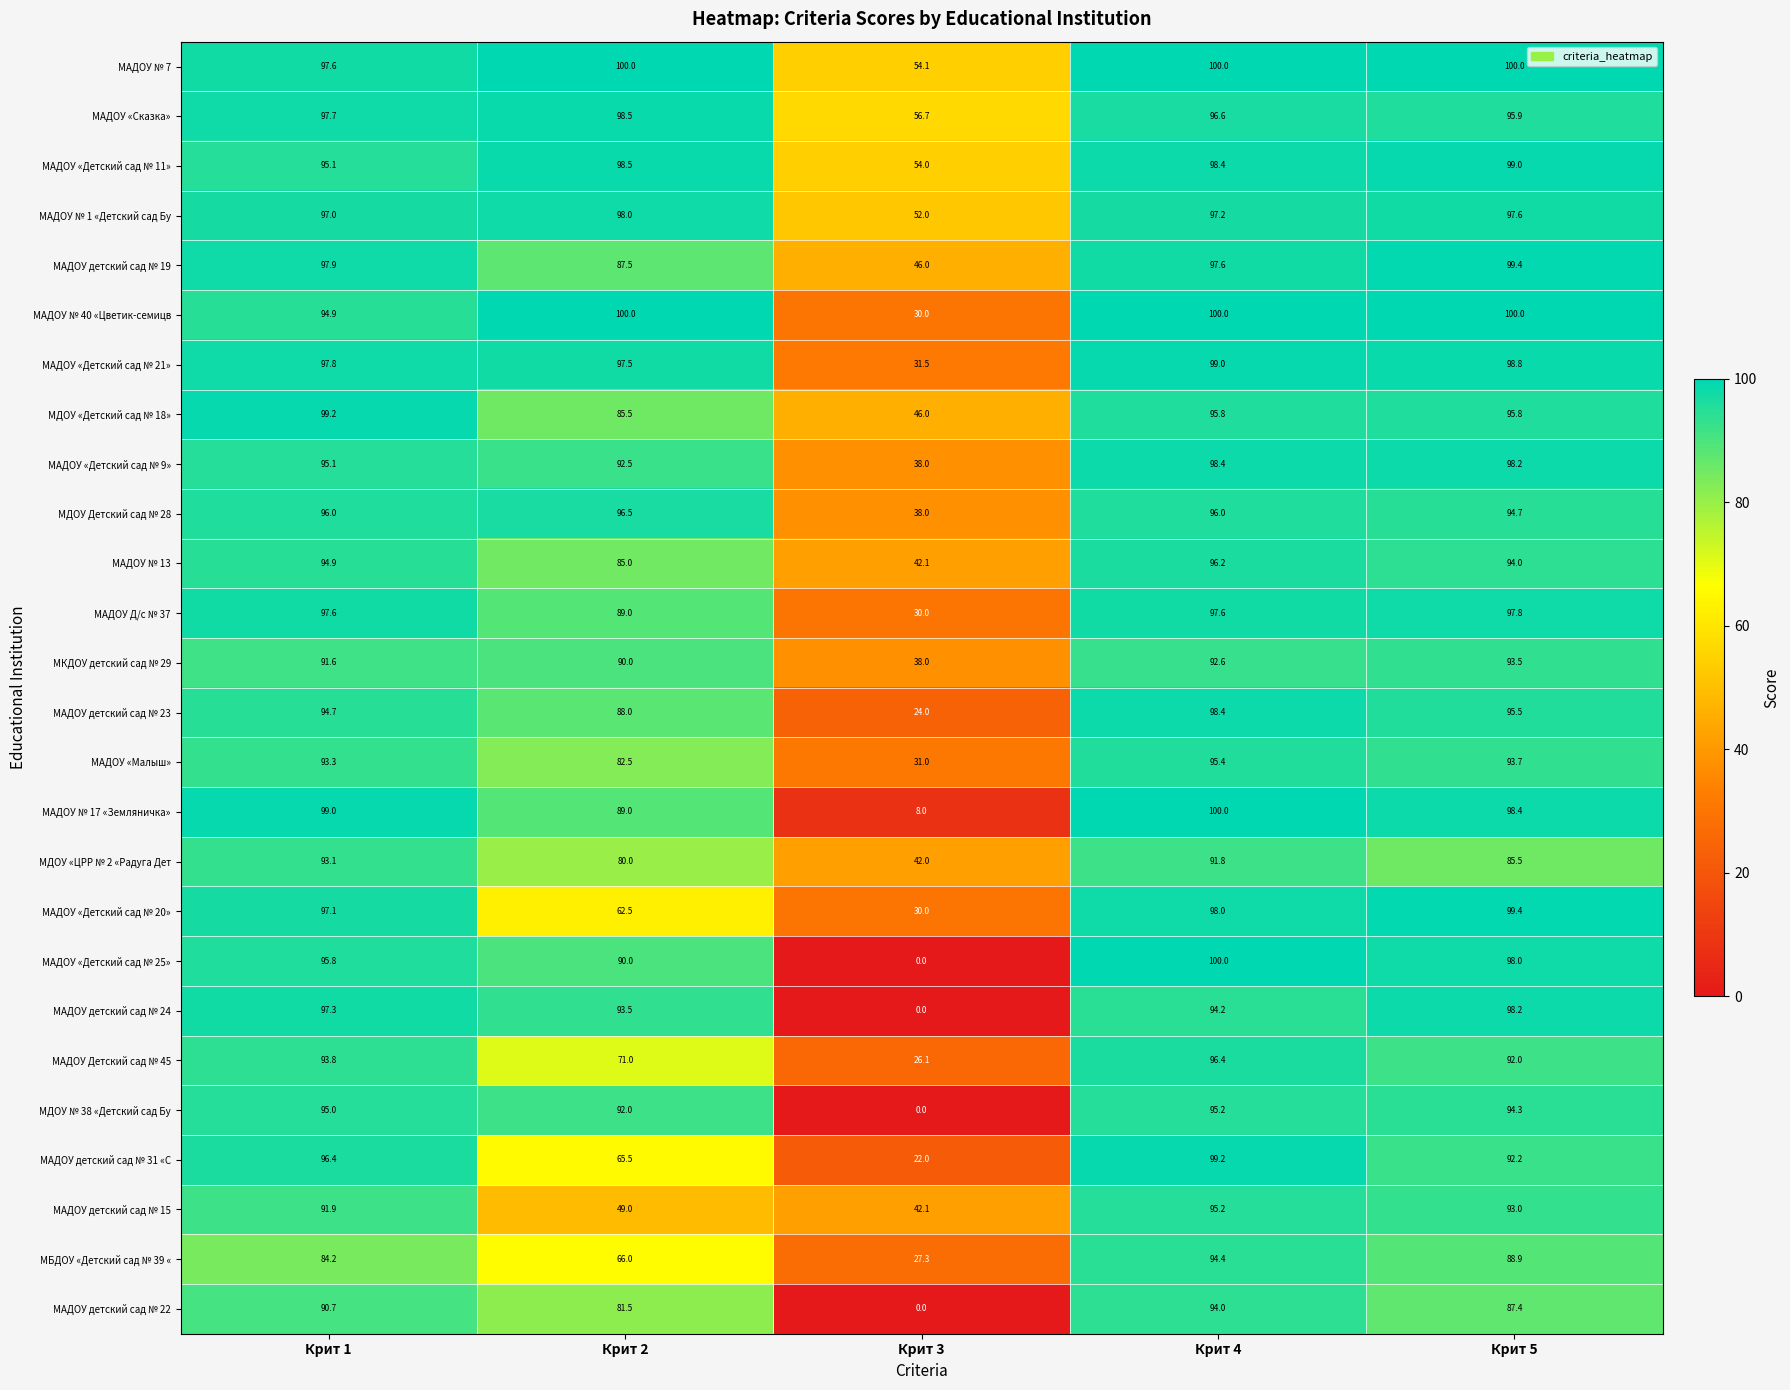

What is the spread (max minus min) of values at Крит 5?

14.5